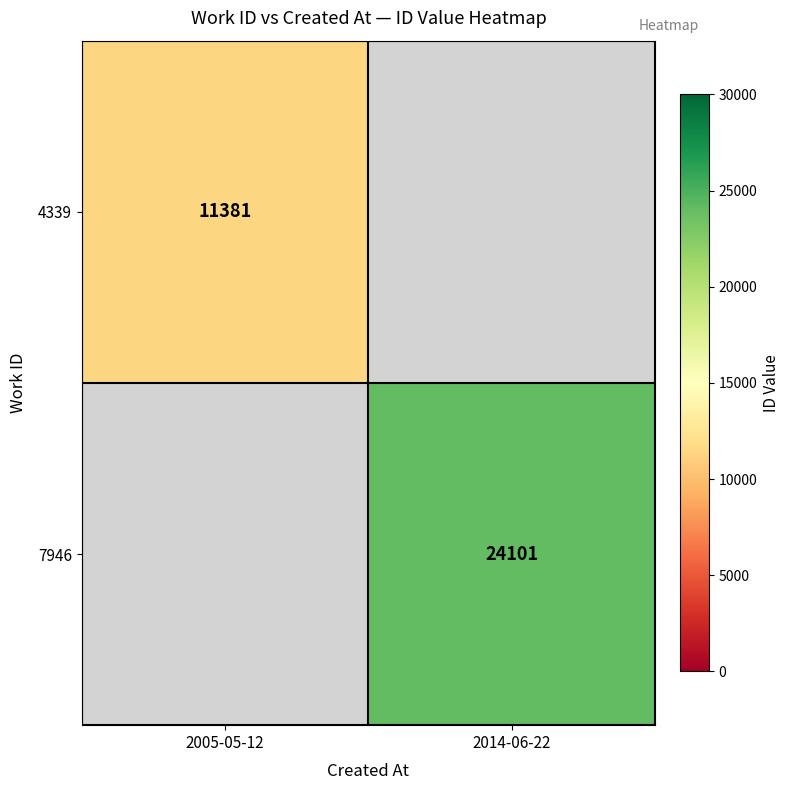

True or false: 7946 has a value of 15863 at 2014-06-22.

False